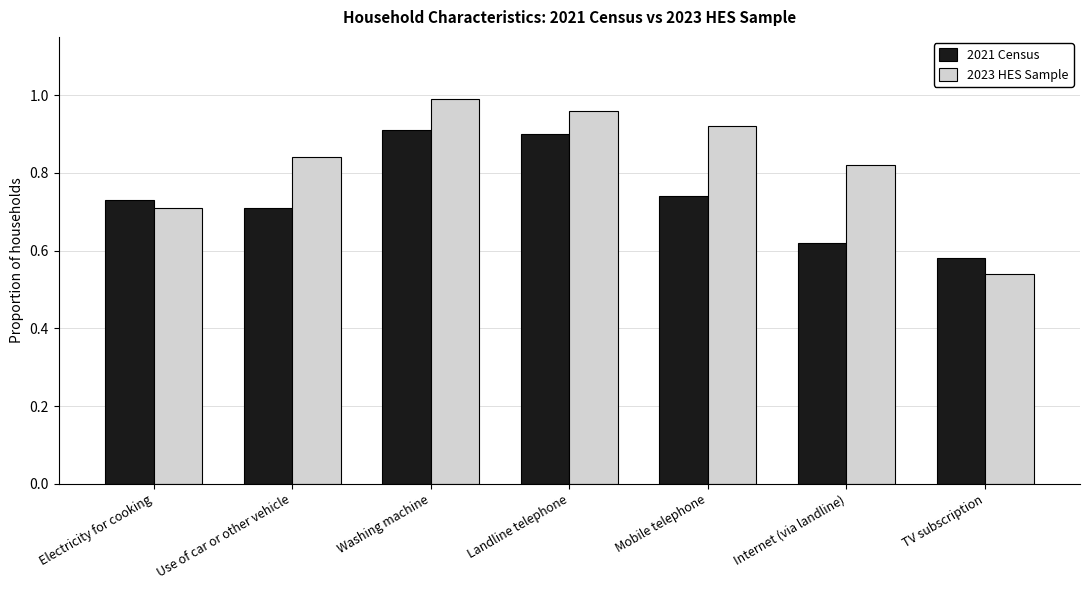

What are all the series names shown in the legend?

2021 Census, 2023 HES Sample